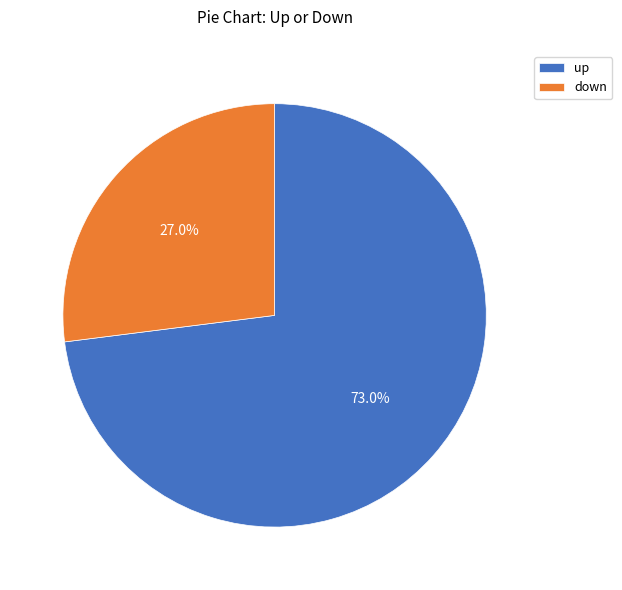

To the nearest percent, what is the average slice percentage?

50%